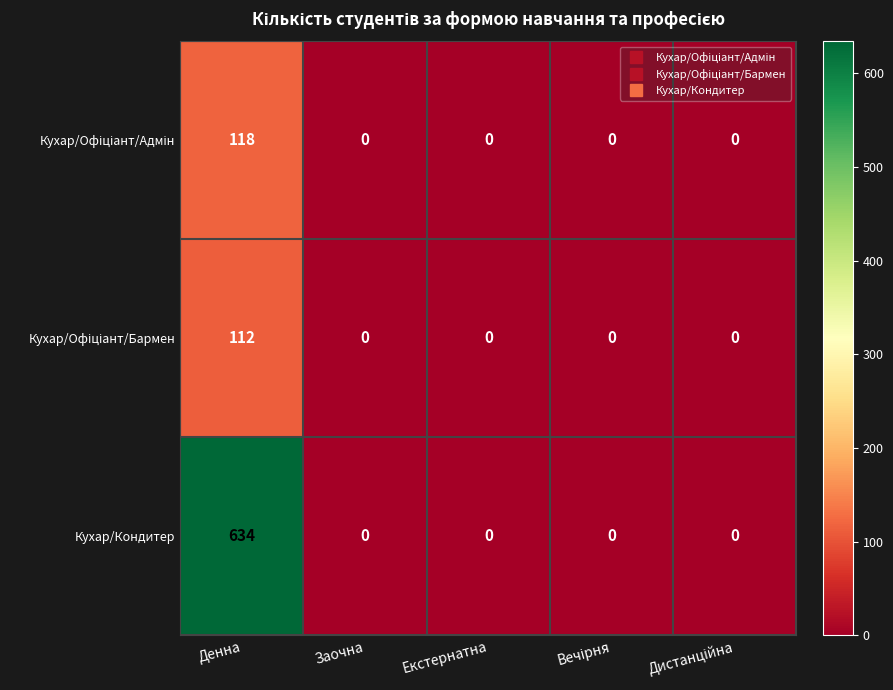

Which series has the largest total across all categories?

Кухар/Кондитер